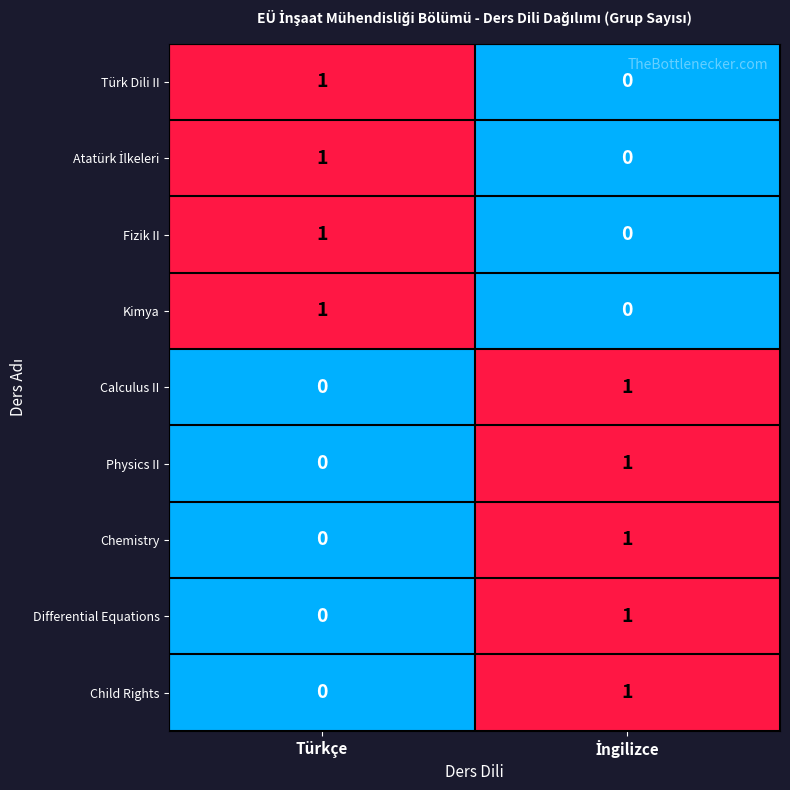

Which category has the highest value in the Kimya series?

Türkçe